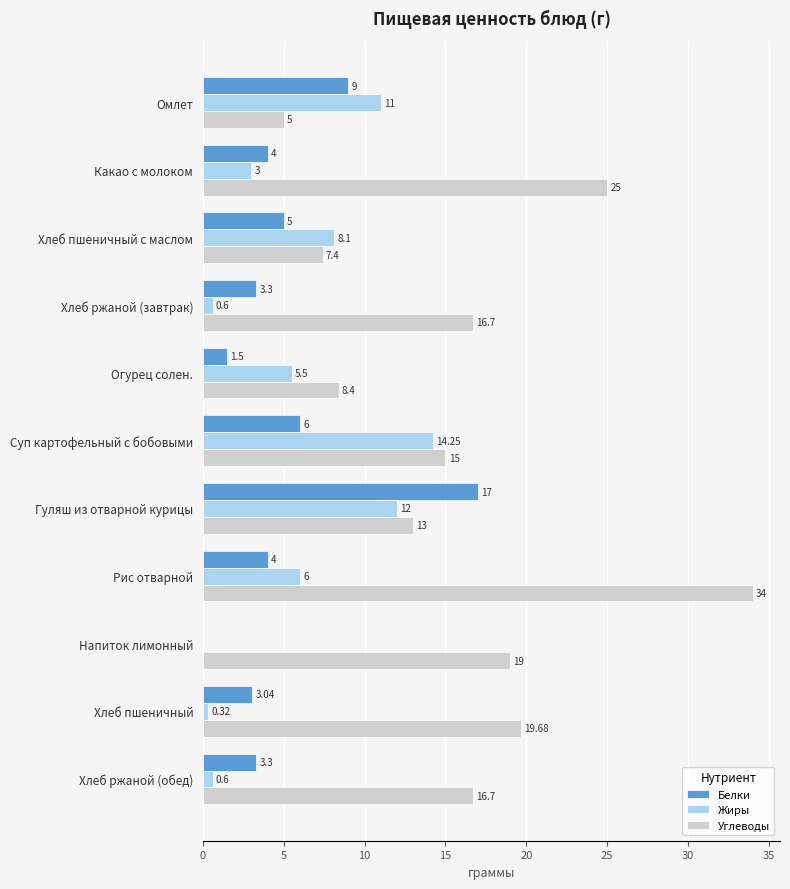

Where is Белки nearest to the value 8?

Омлет